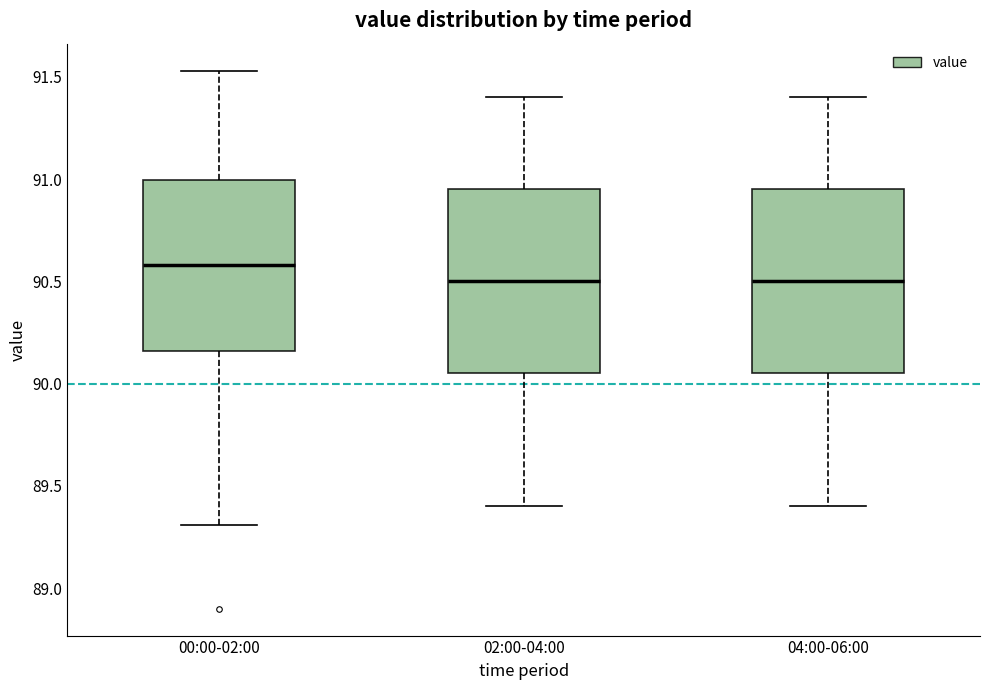

Reading left to right, read every box against the y-axis: the position of its median line, the range the box covers, and the ends of its whiskers. The values are not printed on the chart, so give them approximately, as read against the axis.

00:00-02:00: median 90.60, box 90.15 to 91.00, whiskers 89.30 to 91.55
02:00-04:00: median 90.50, box 90.05 to 90.95, whiskers 89.40 to 91.40
04:00-06:00: median 90.50, box 90.05 to 90.95, whiskers 89.40 to 91.40